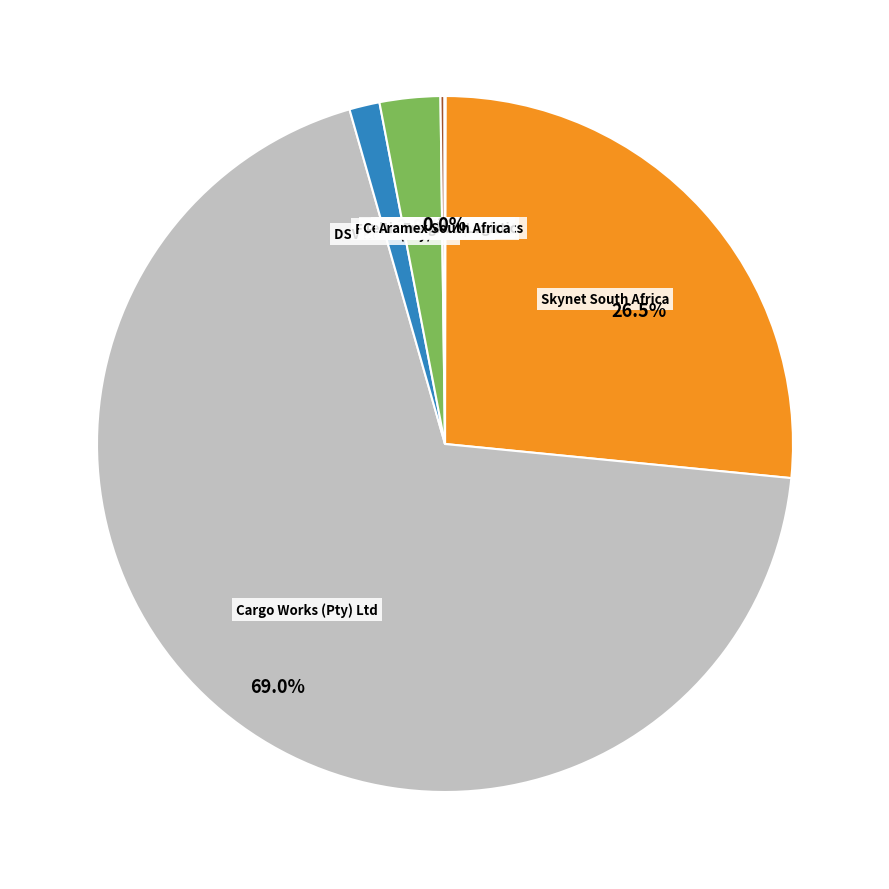

Is there any slice that represents more than half of the pie?

Yes